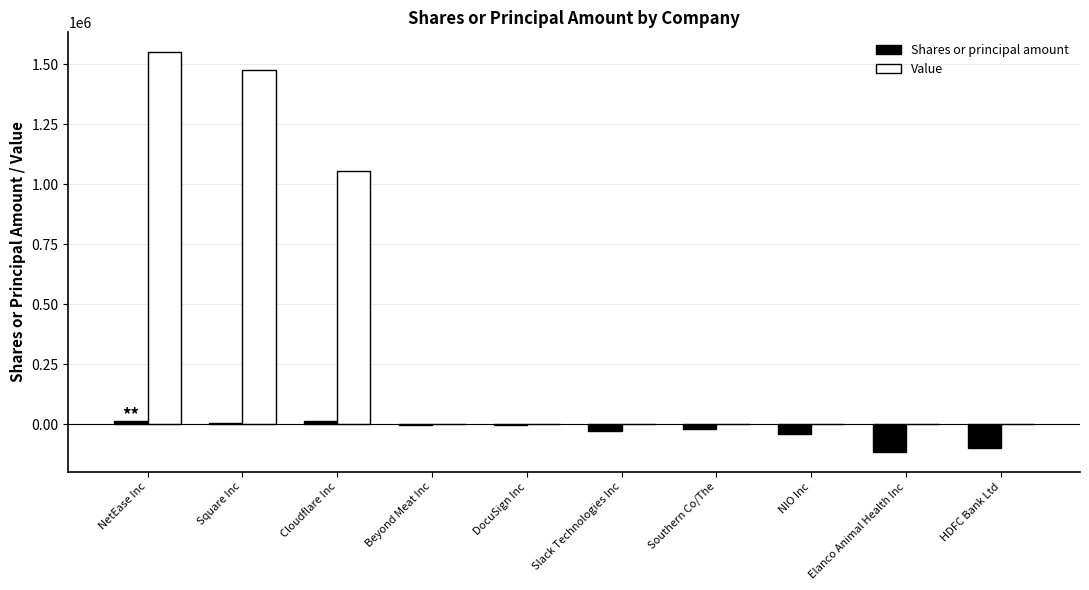

What is the total value across all series at HDFC Bank Ltd?

-101100